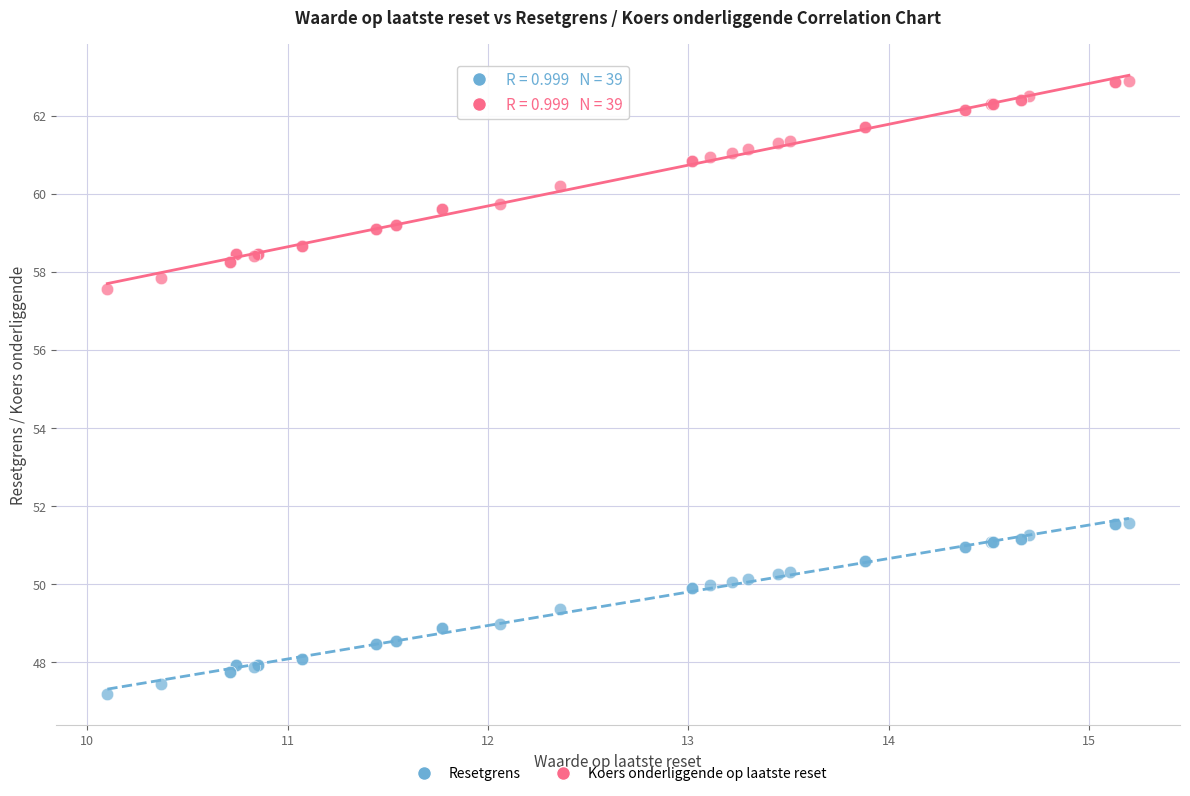

Which series has the widest spread of Y values?

Koers onderliggende op laatste reset